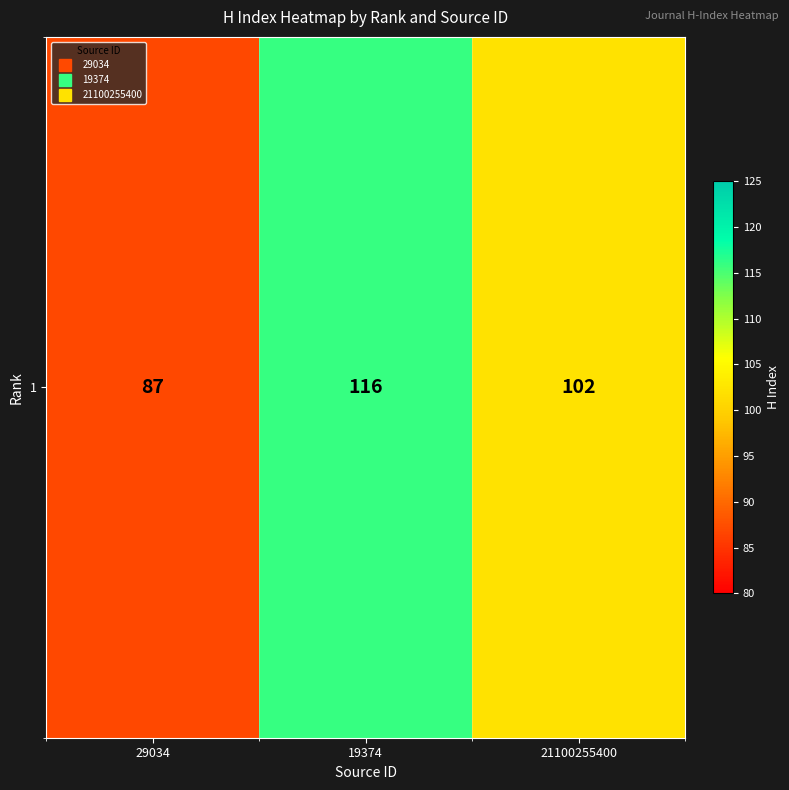

Read the value at 21100255400, to the nearest 5.

100